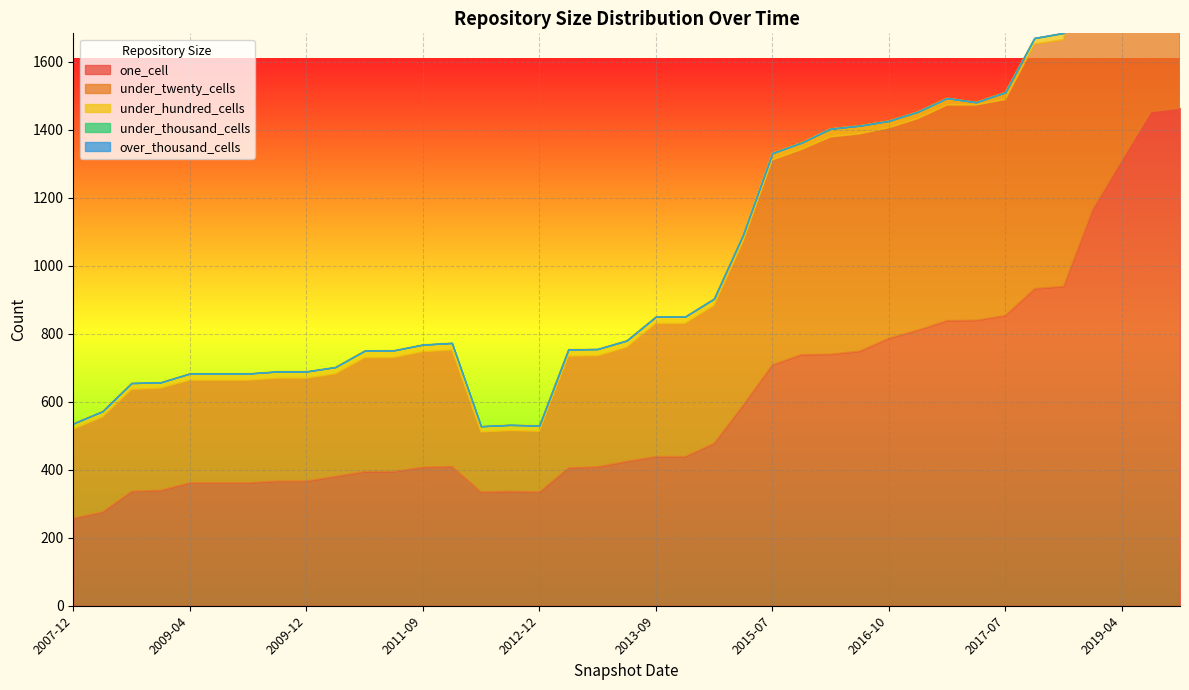

What is the value of the under_twenty_cells point at the 38th from the left?

1052